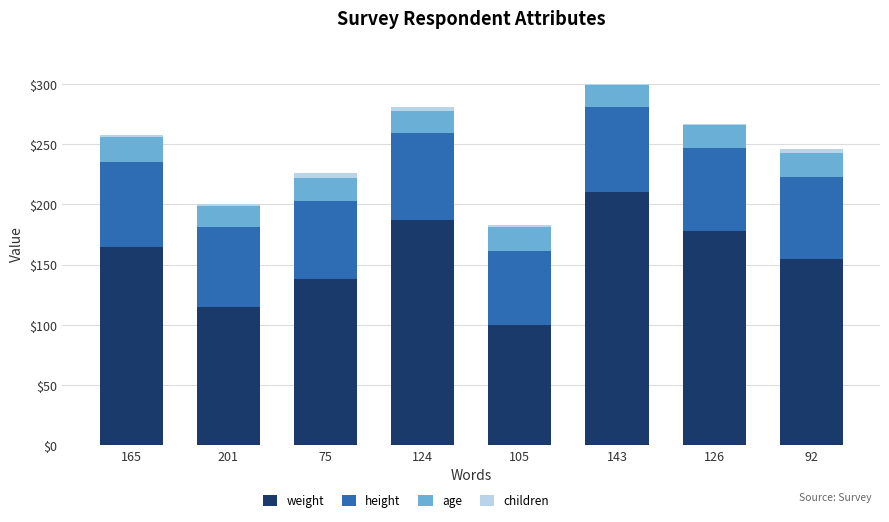

Is it true that weight equals 138 at 75?

True